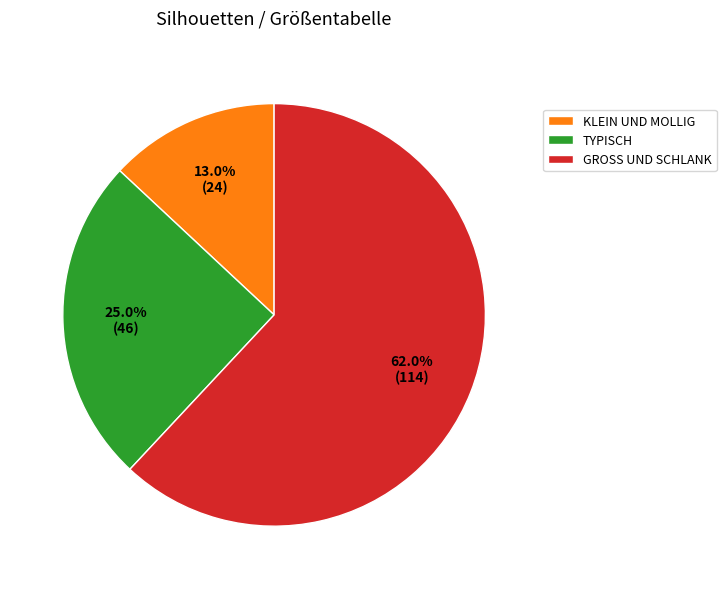

To the nearest percent, what percentage of the pie is GROSS UND SCHLANK?

62%